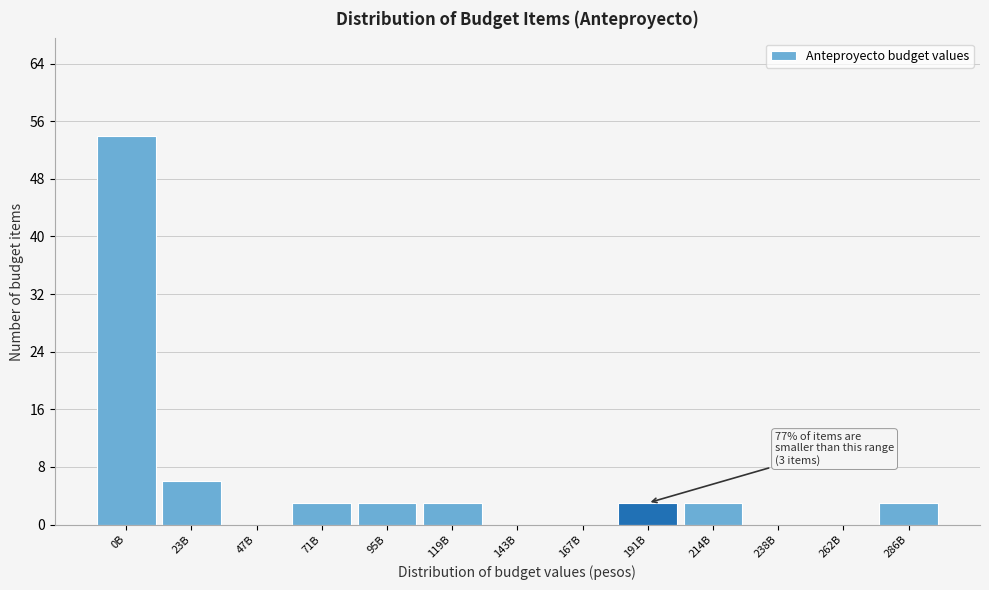

Reading right to left, transcribe all the data shown in this chart.

286B=3	262B=0	238B=0	214B=3	191B=3	167B=0	143B=0	119B=3	95B=3	71B=3	47B=0	23B=6	0B=54